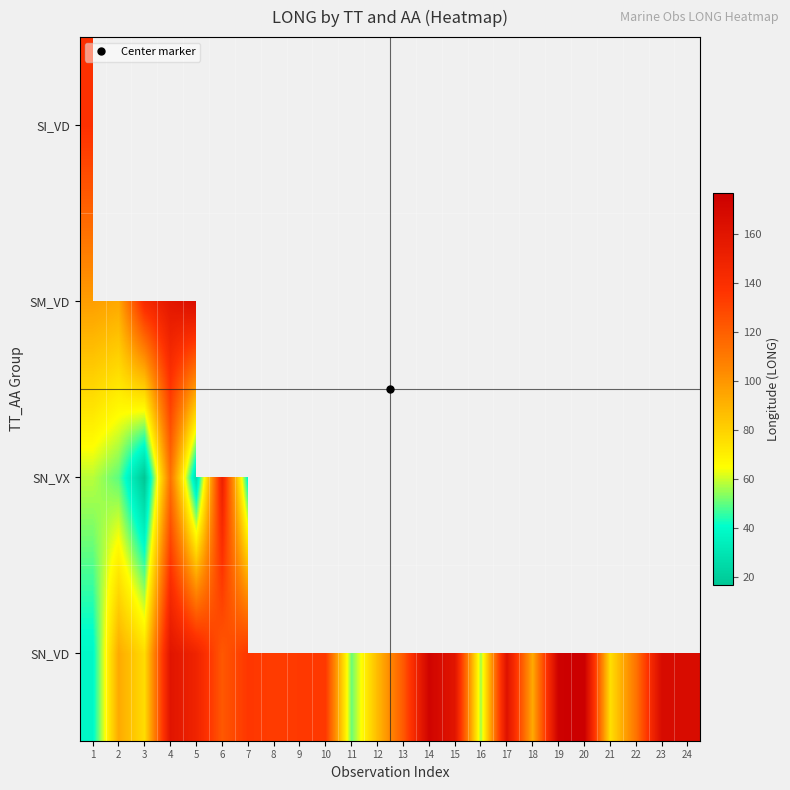

Which category has the highest value across all series?

20